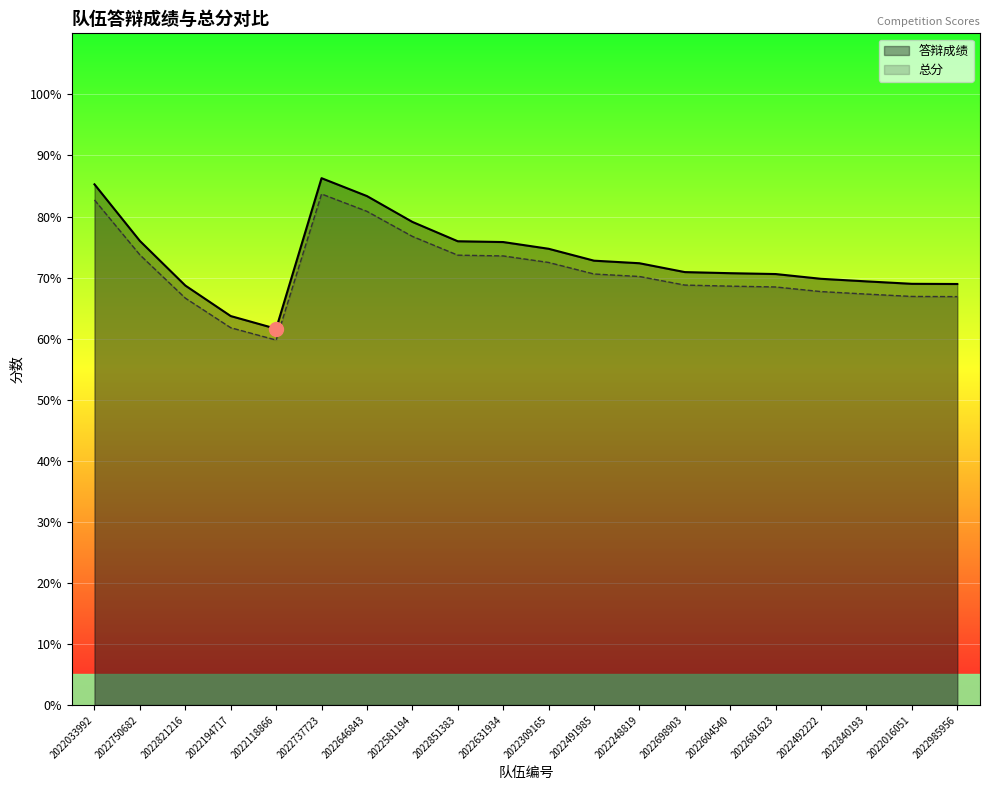

Is the value of 答辩成绩 at 2022118866 greater than the value of 总分 at 2022581194?

No